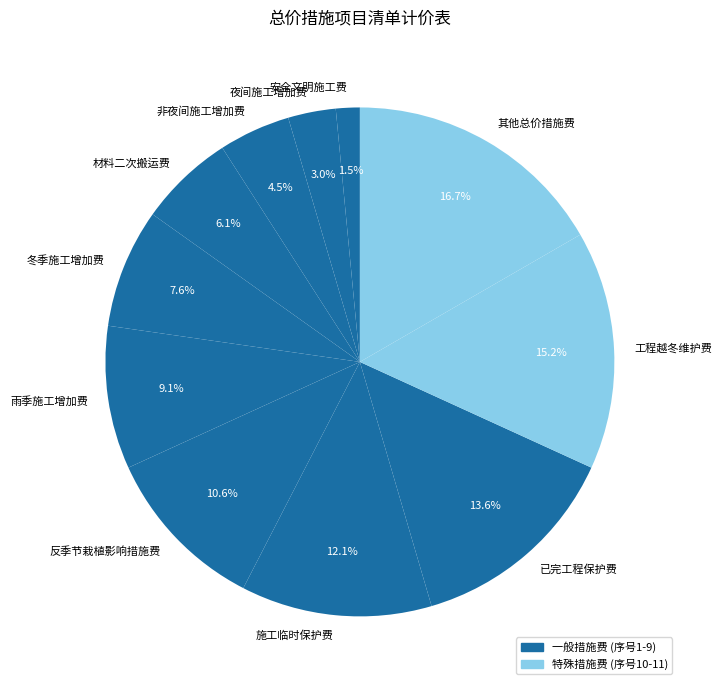

What portion of the pie excludes 施工临时保护费?

87.9%